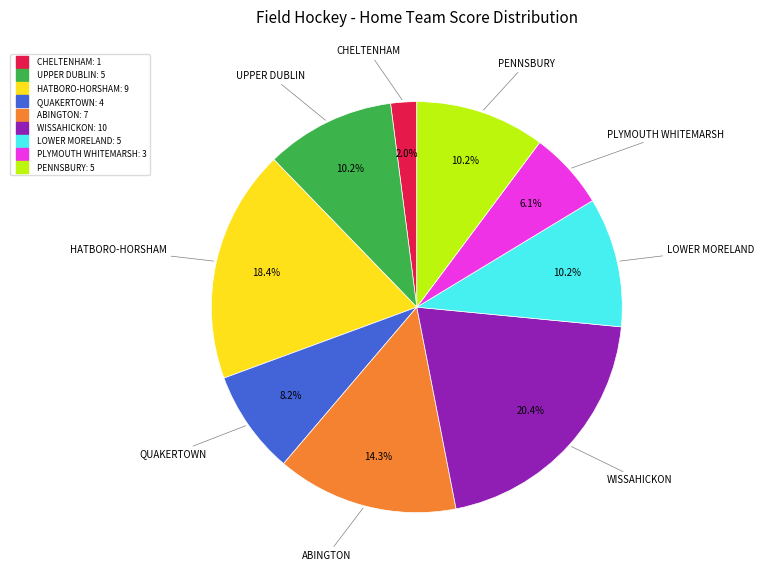

Is there a majority slice in this chart?

No